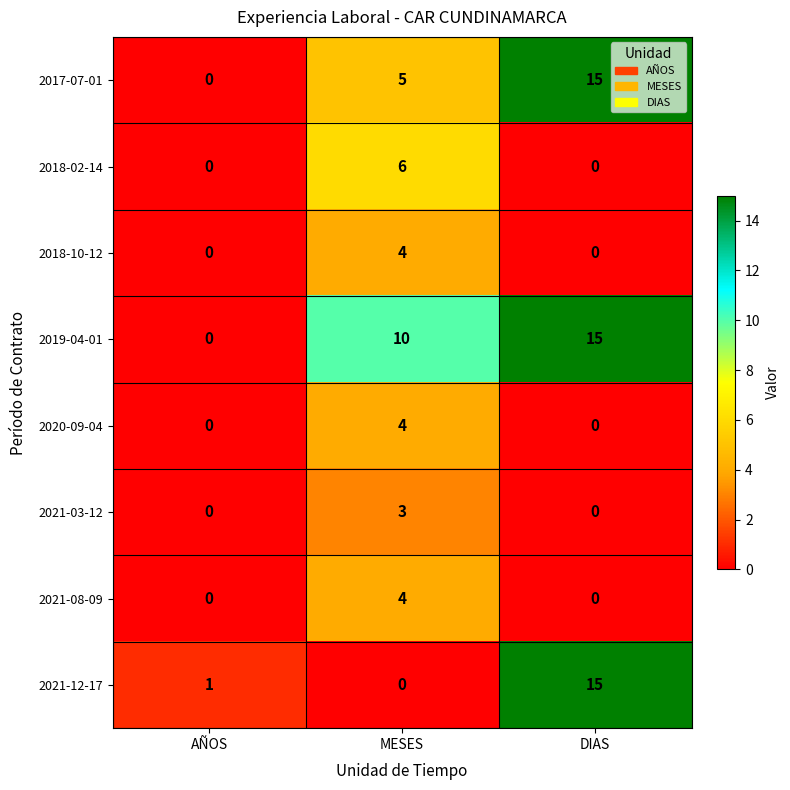

What is the greatest value displayed?

15